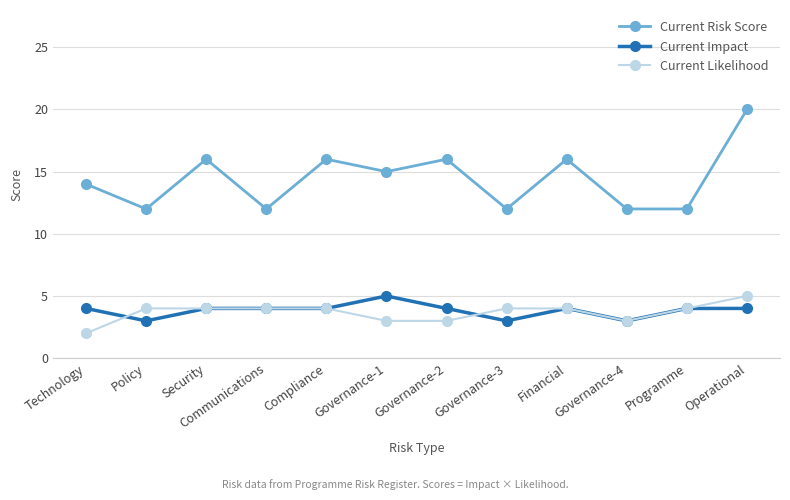

What is the highest value of the Current Likelihood series?

5